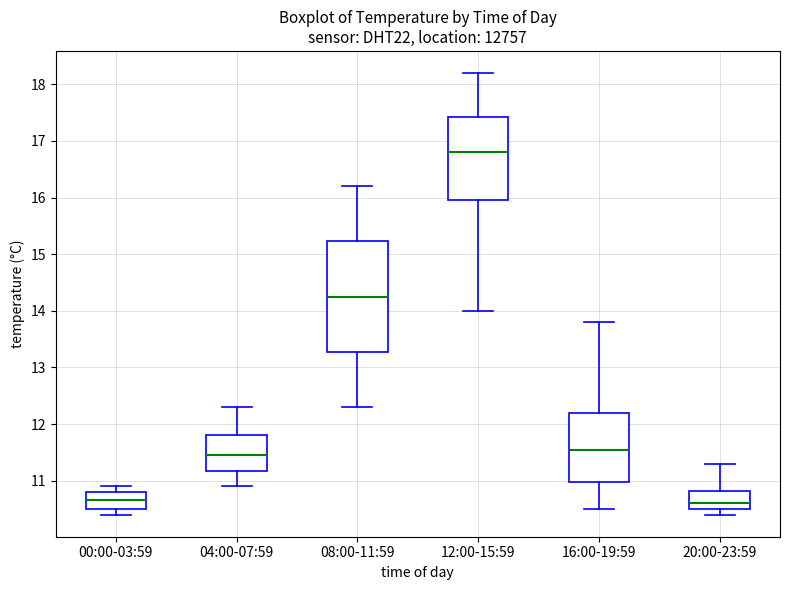

Which box has the highest median line?

12:00-15:59